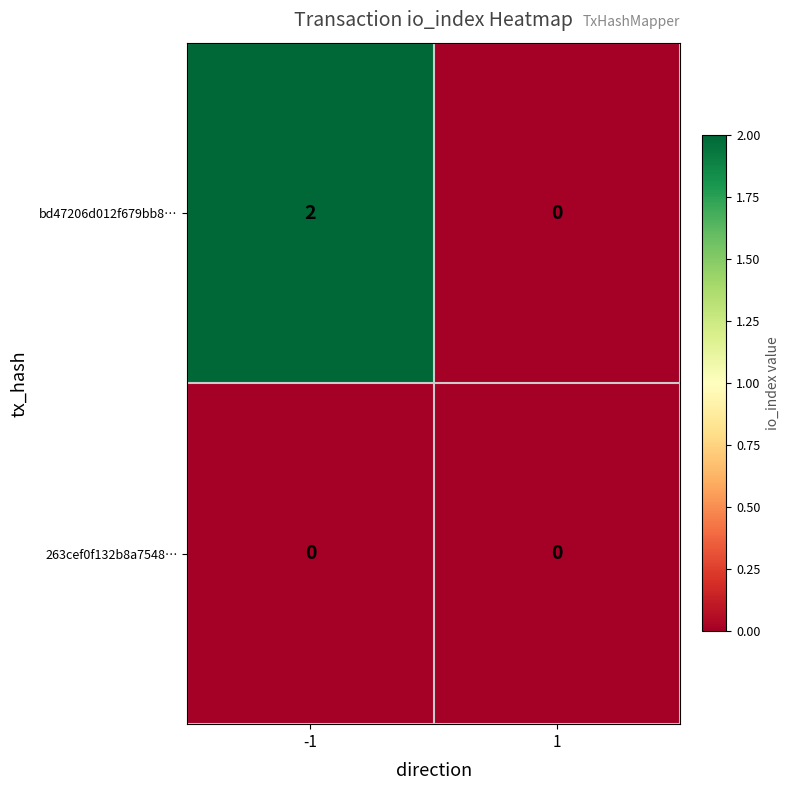

How many data points does each series have?

2